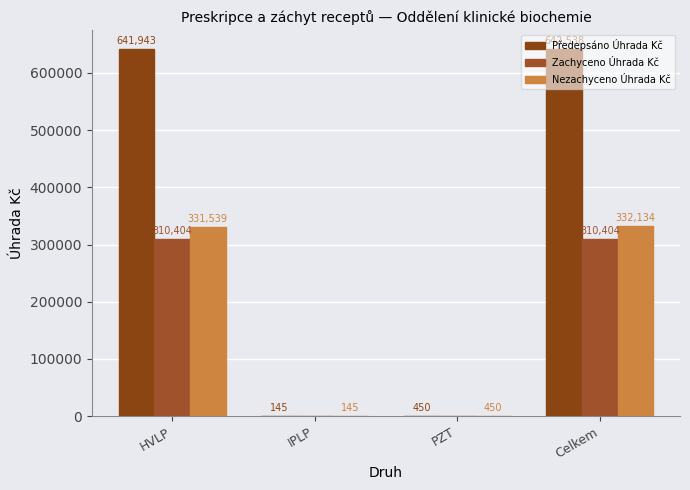

How many groups of bars are there?

4